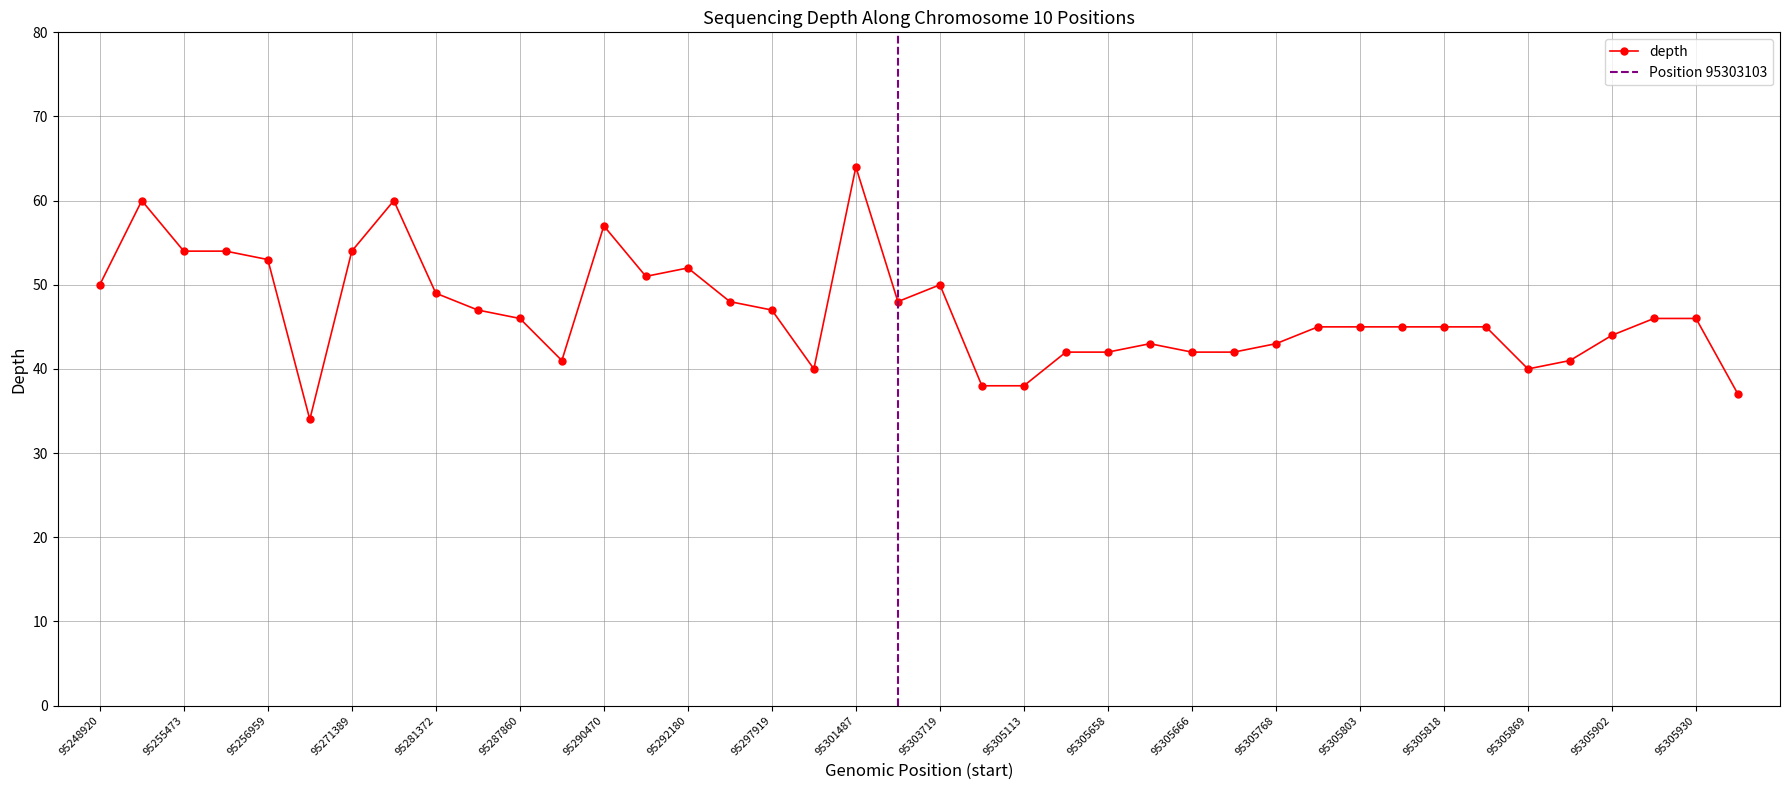

At which label is the value closest to 49?

95281372